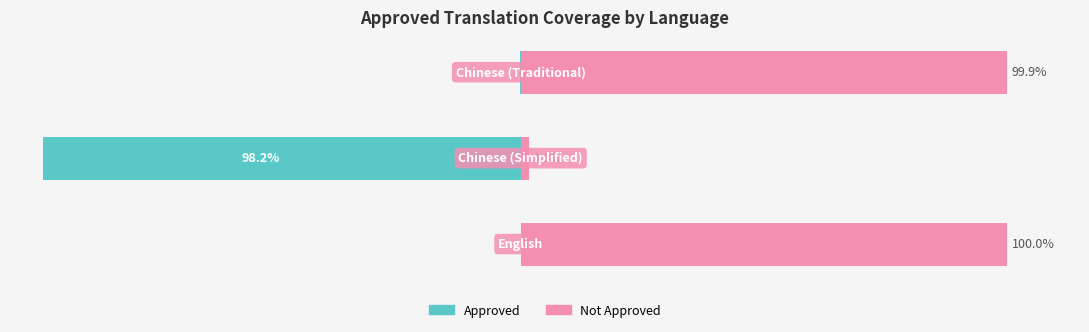

Rank the series by their average value, from highest to lowest.

Not Approved, Approved